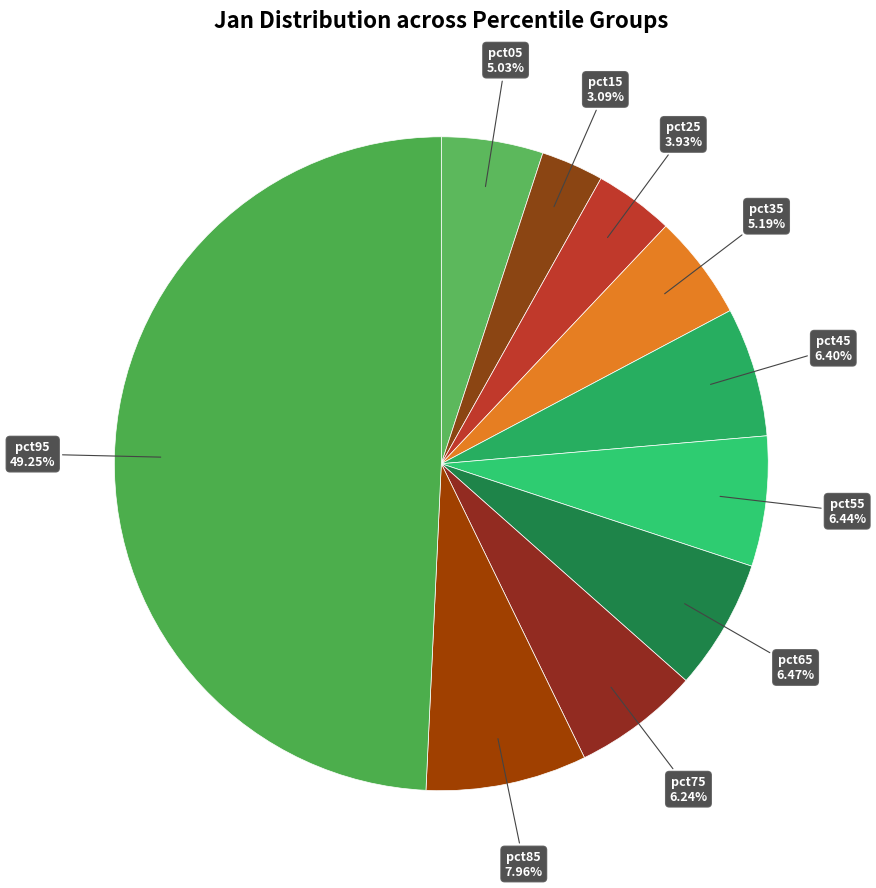

Count the number of slices in the pie.

10